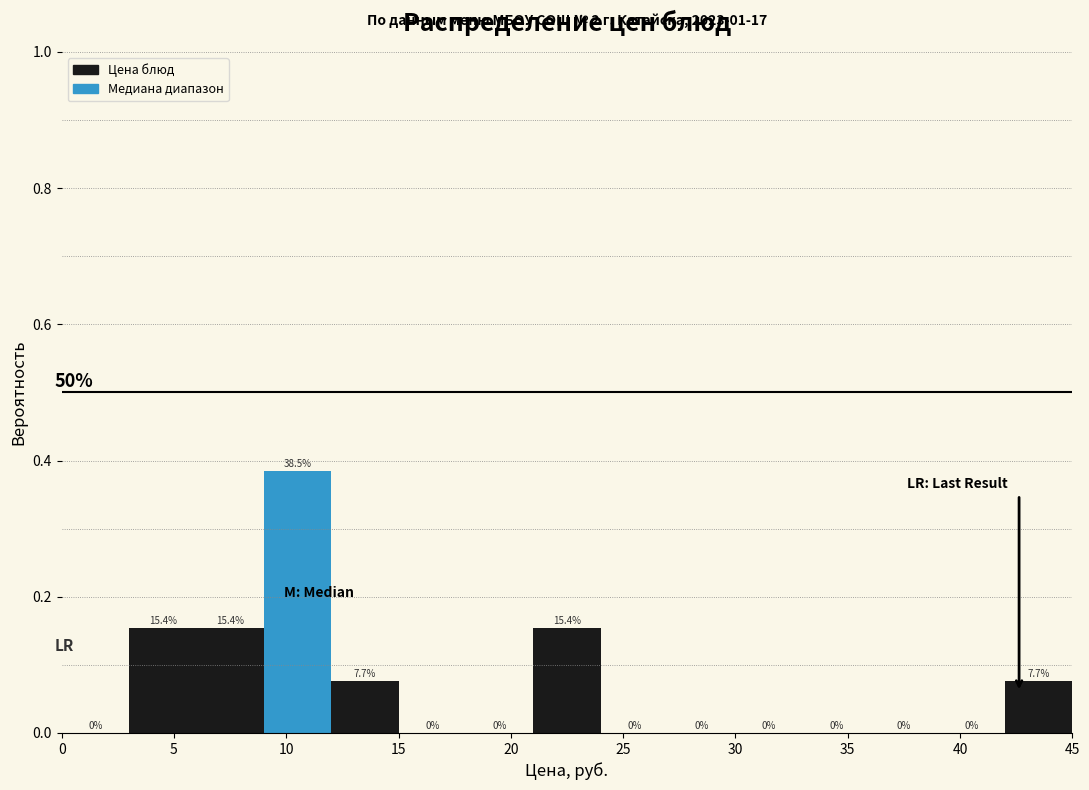

Over which range of the x-axis is the bar tallest?

9 to 12